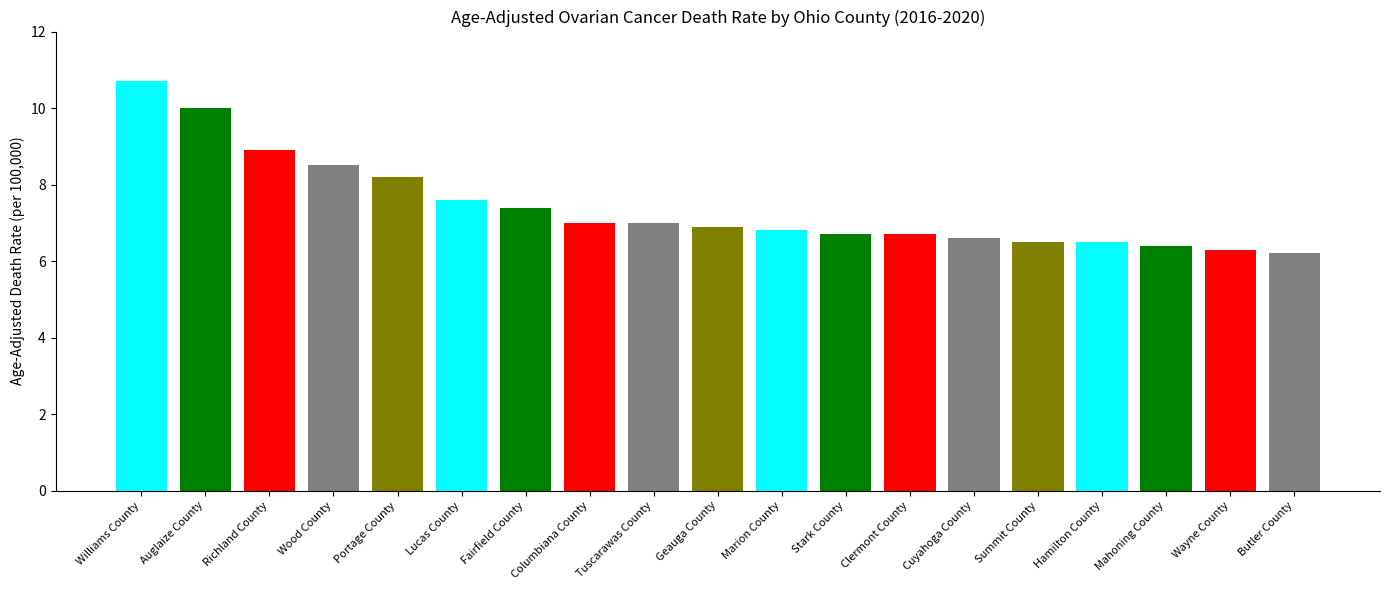

What is the difference between the second highest and minimum values?

3.8